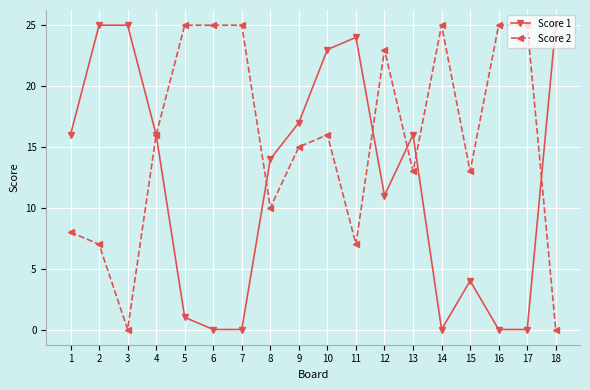

True or false: Score 2 and Score 1 intersect in this chart.

True